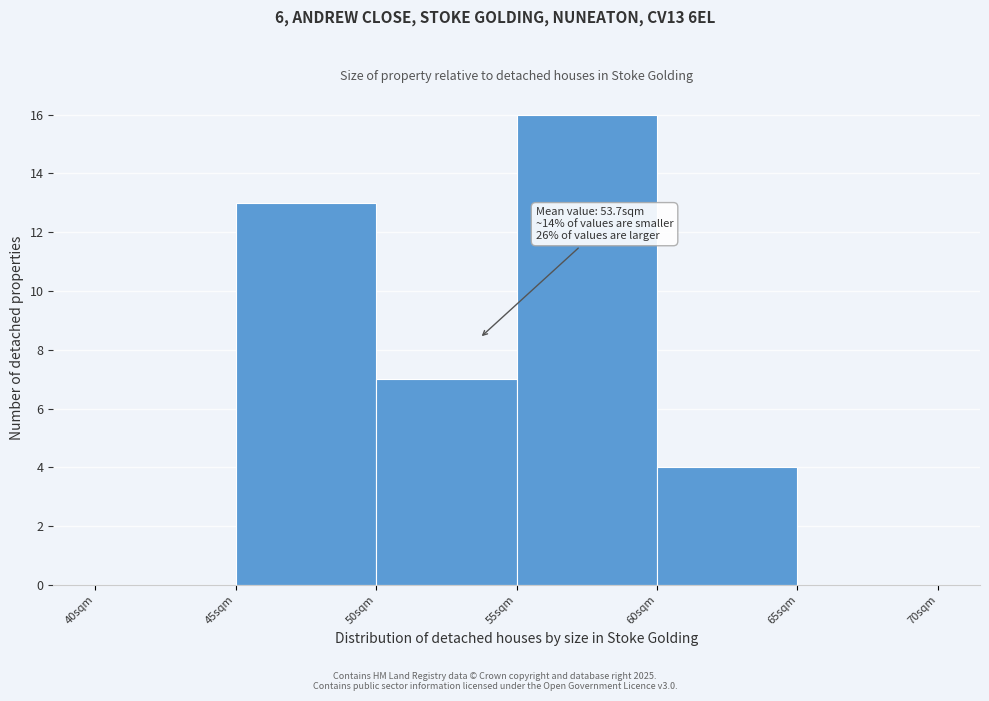

Over which range of the x-axis is the bar tallest?

55 to 60